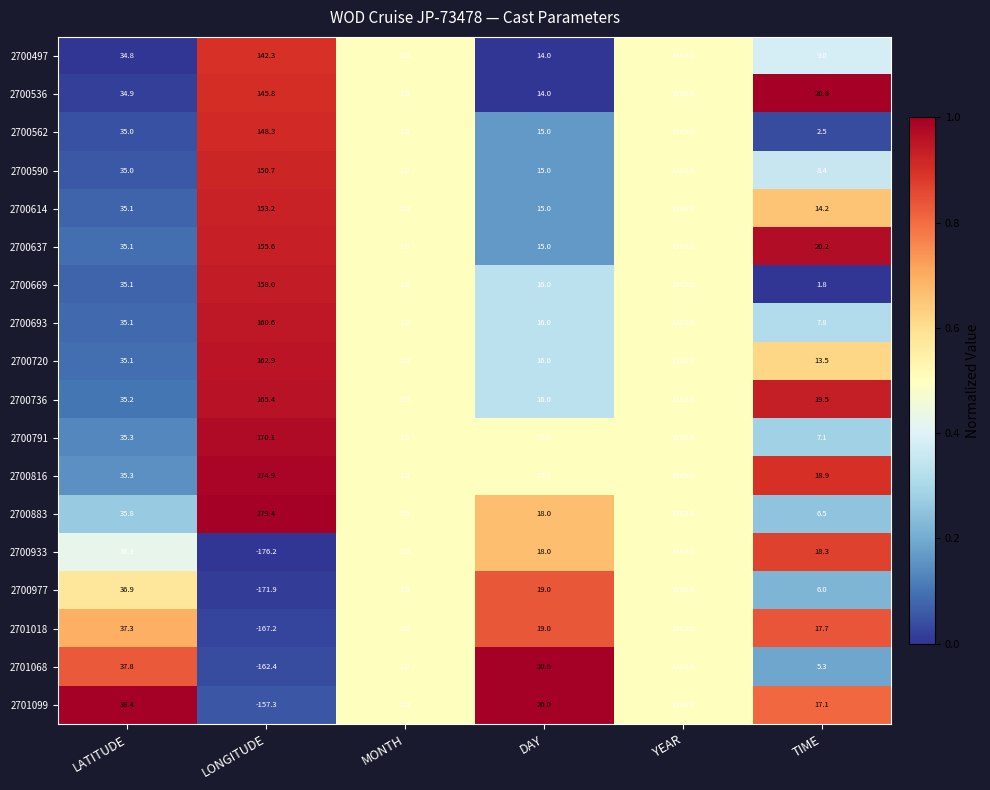

List the labels in order of 2701018 value, smallest first.

LONGITUDE, MONTH, TIME, DAY, LATITUDE, YEAR